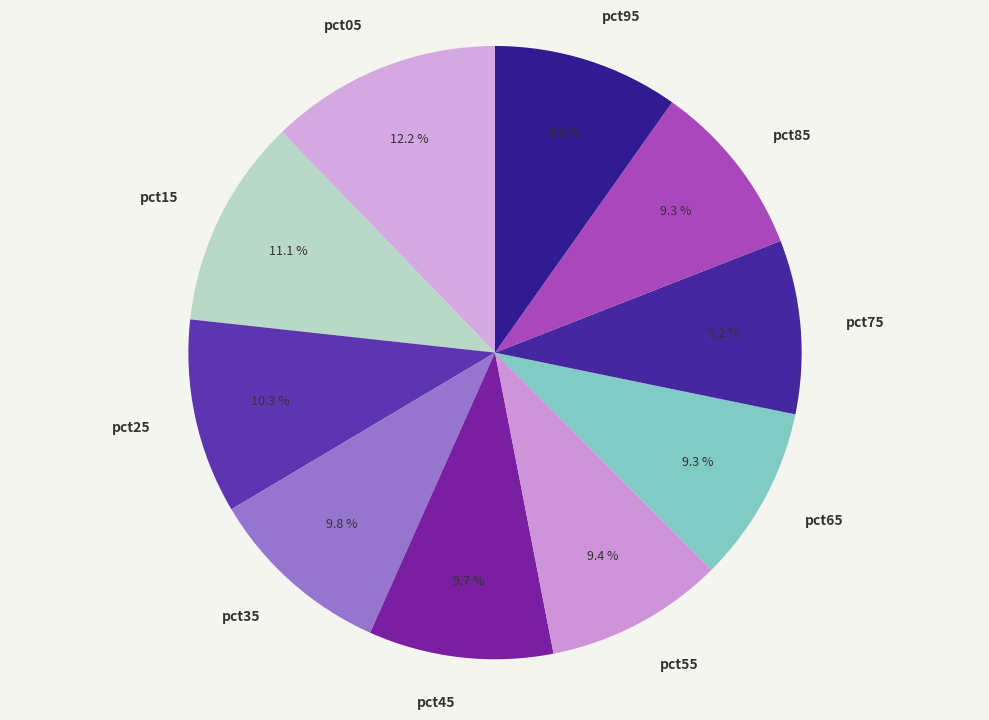

To the nearest percent, what percentage of the pie is pct35?

10%